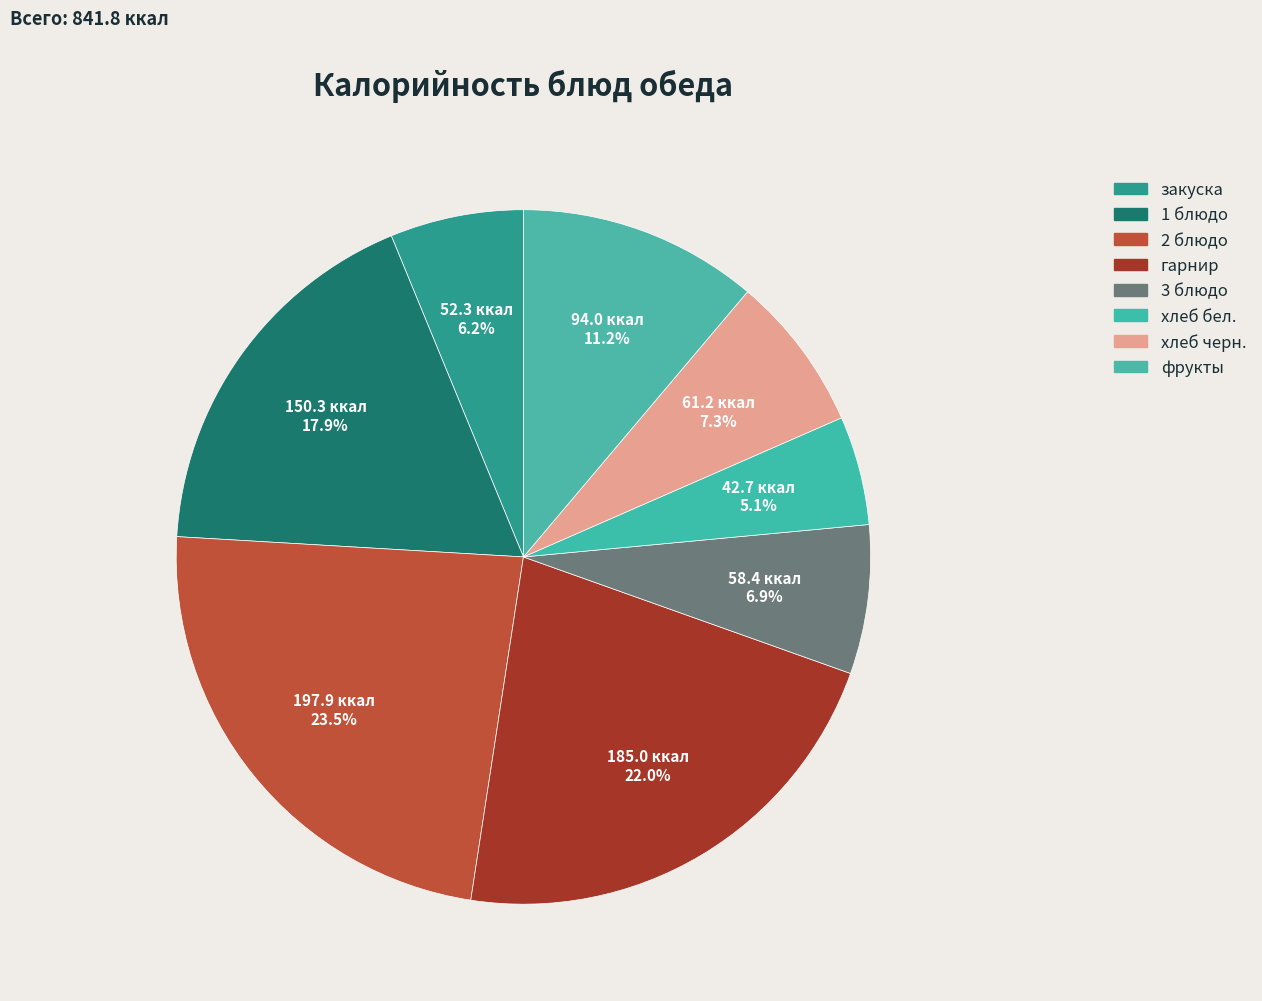

How many slices are in this pie chart?

8